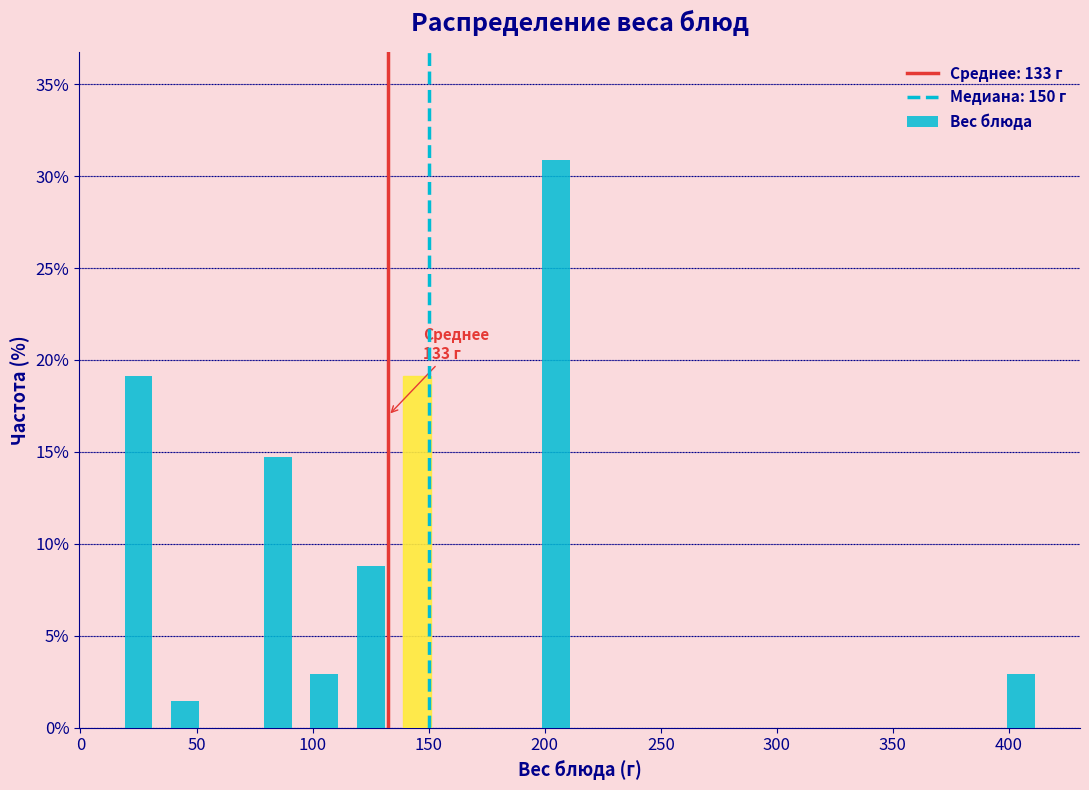

Over which range of the x-axis is the bar tallest?

195 to 215